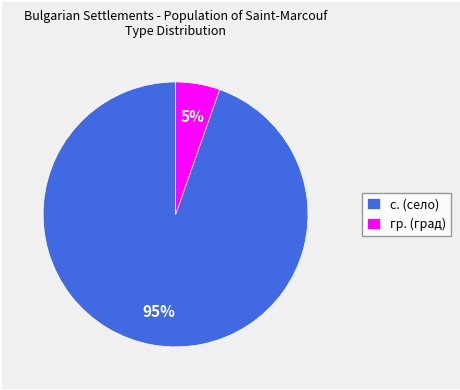

Which category has the biggest portion of the pie?

с. (село)